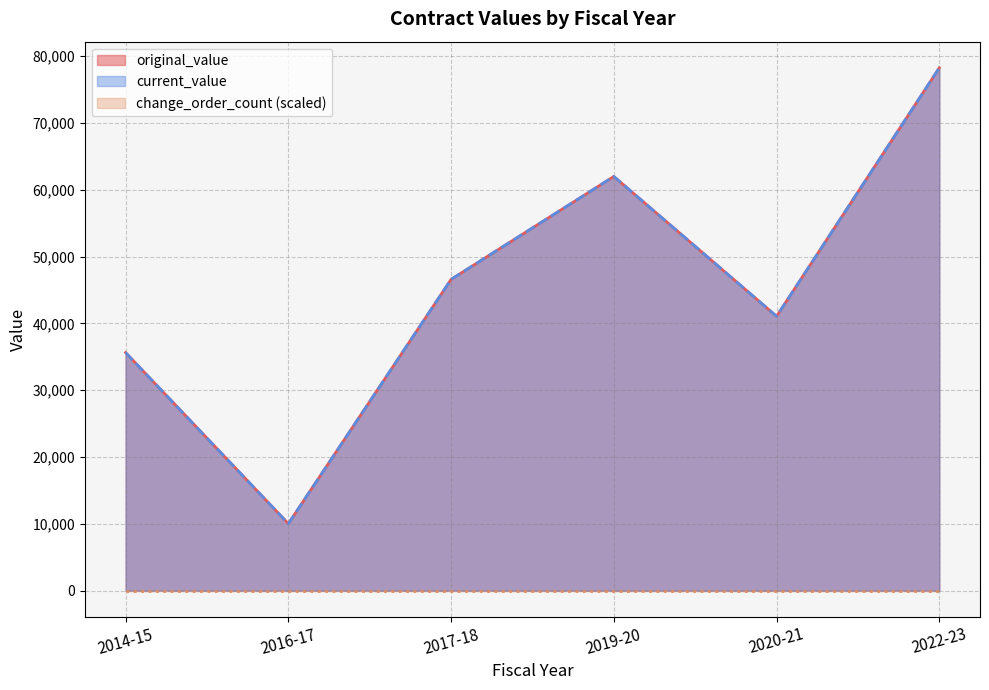

At which category is the sum across all series the highest?

2022-23